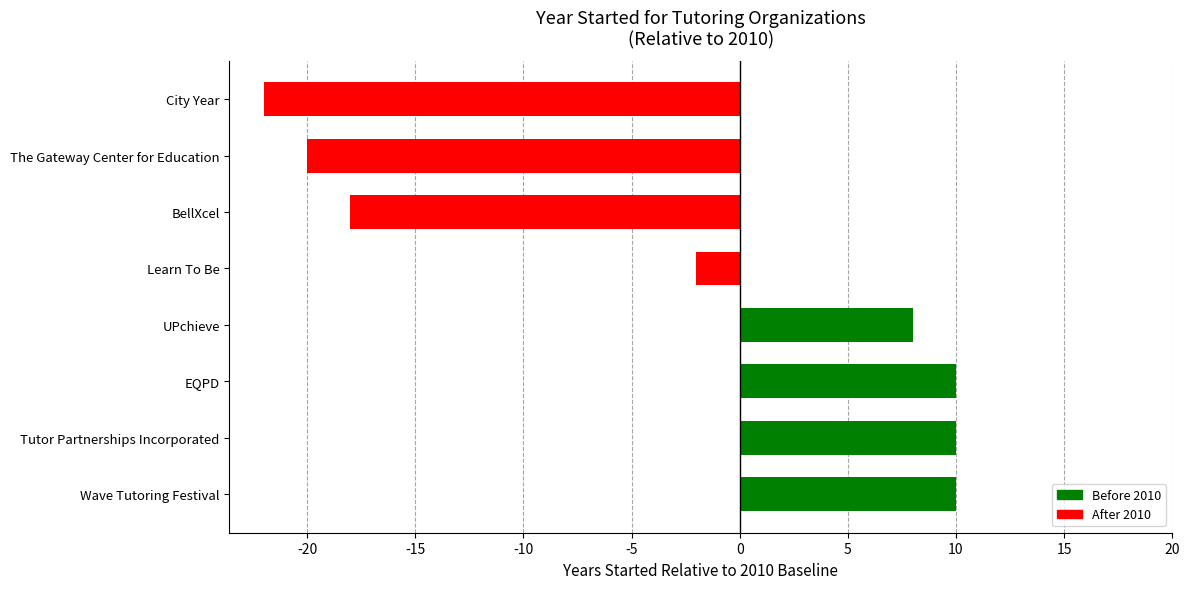

Reading bottom to top, transcribe all the data shown in this chart.

Wave Tutoring Festival=10	Tutor Partnerships Incorporated=10	EQPD=10	UPchieve=8	Learn To Be=-2	BellXcel=-18	The Gateway Center for Education=-20	City Year=-22